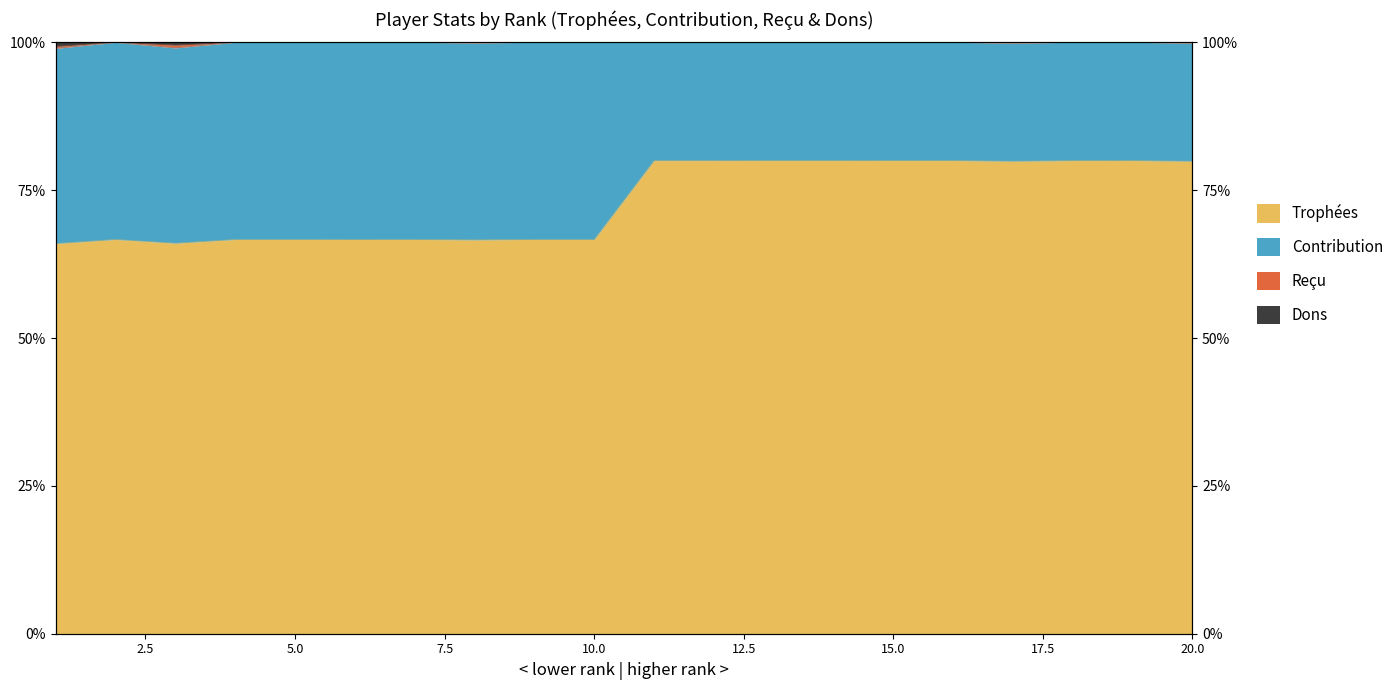

True or false: Contribution and Dons intersect in this chart.

False